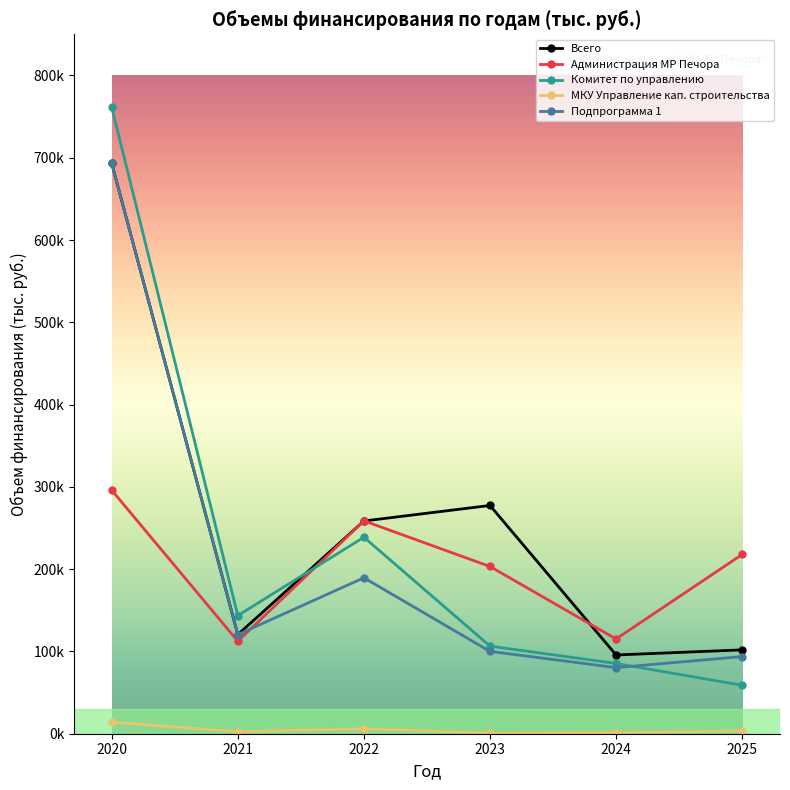

Which has a higher value, 2020 or 2021?

2020